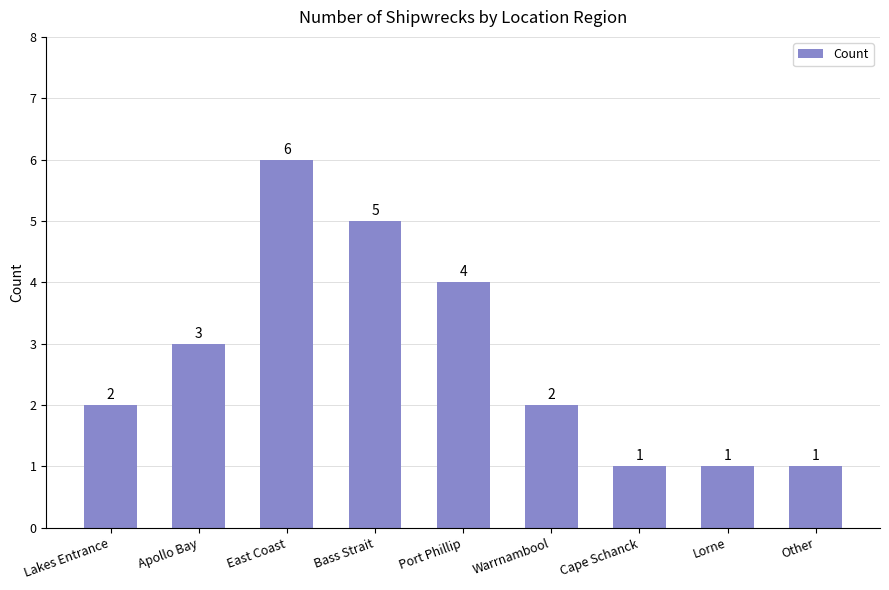

Reading right to left, list all the values displayed in this chart.

1	1	1	2	4	5	6	3	2